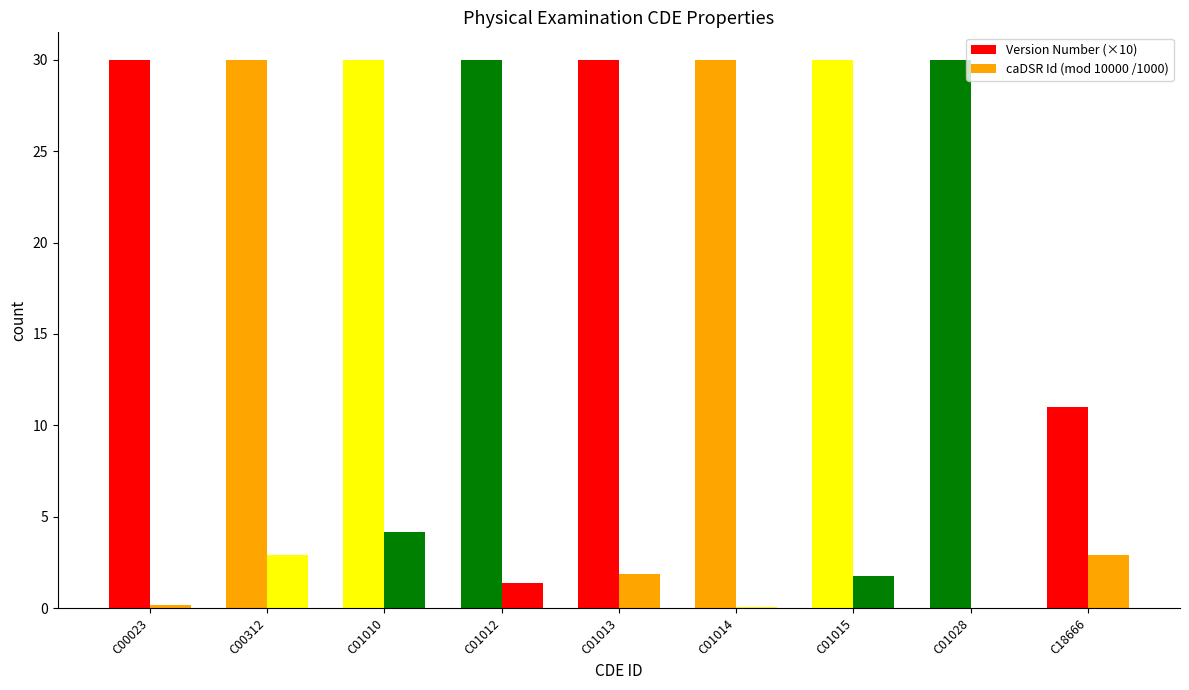

The caDSR Id (mod 10000 /1000) series shows 2.8 at C01028. True or false?

False